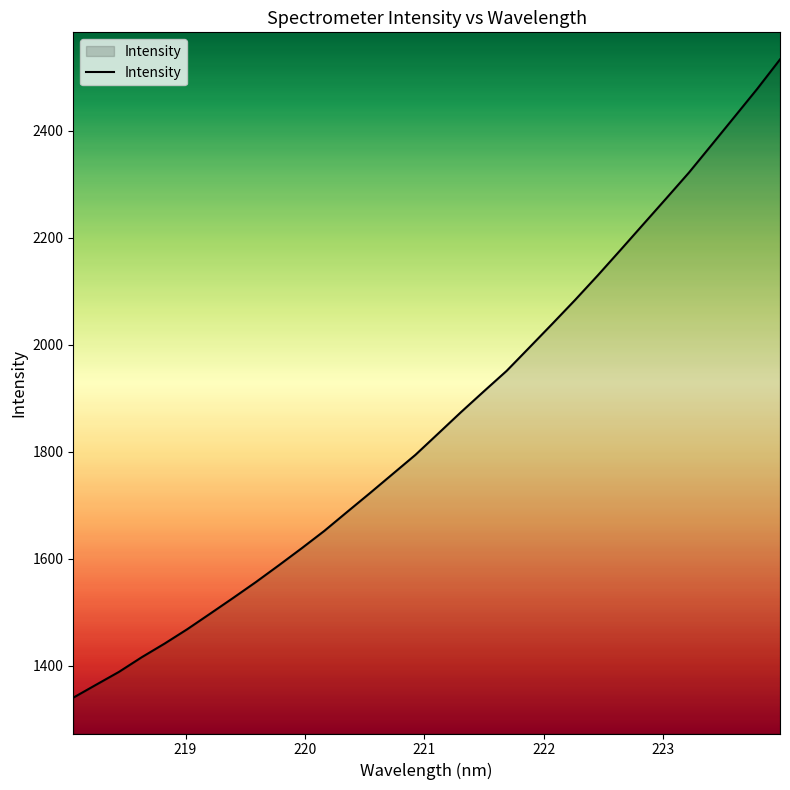

What is the maximum value shown in the chart?

2533.8